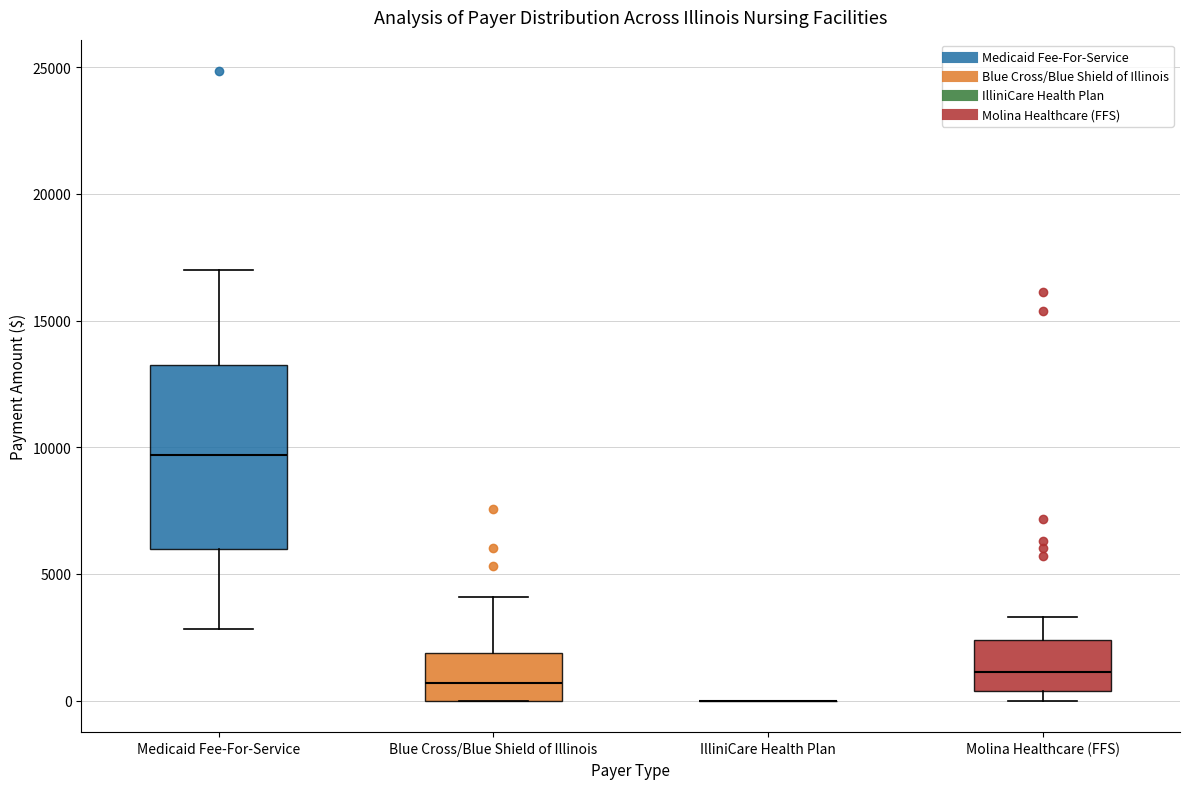

Reading left to right, read every box against the y-axis: the position of its median line, the range the box covers, and the ends of its whiskers. The values are not printed on the chart, so give them approximately, as read against the axis.

Medicaid Fee-For-Service: median 9500, box 6000 to 13500, whiskers 3000 to 17000
Blue Cross/Blue Shield of Illinois: median 500, box 0 to 2000, whiskers 0 to 4000
IlliniCare Health Plan: box collapsed to a line at 0, whiskers 0 to 0
Molina Healthcare (FFS): median 1000, box 500 to 2500, whiskers 0 to 3500